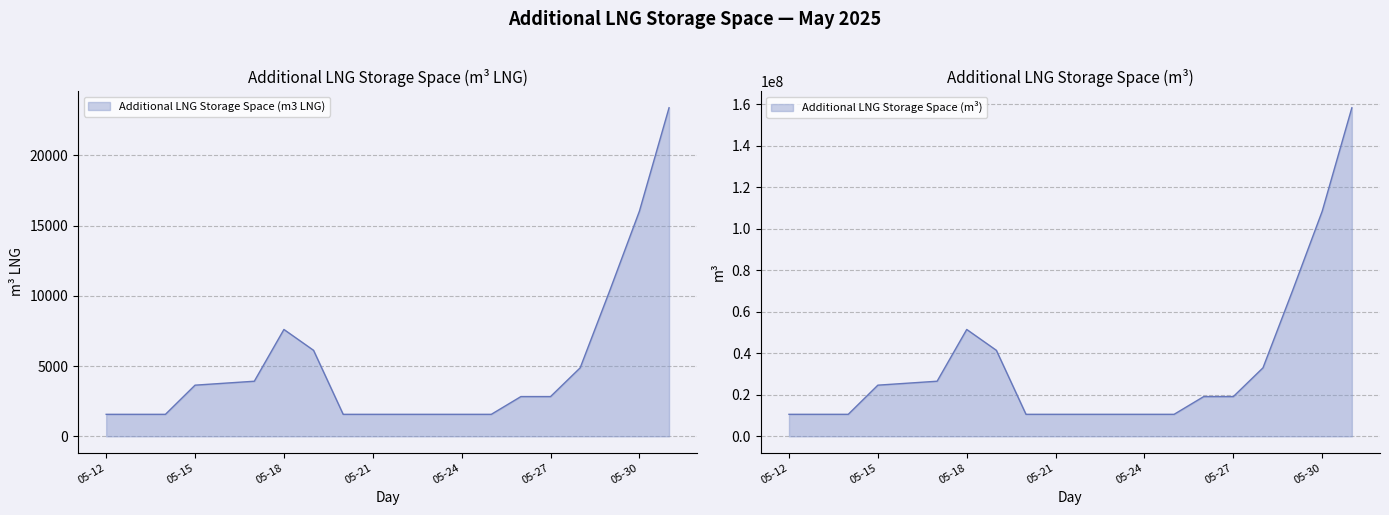

What is the maximum value shown in the chart?

158402429